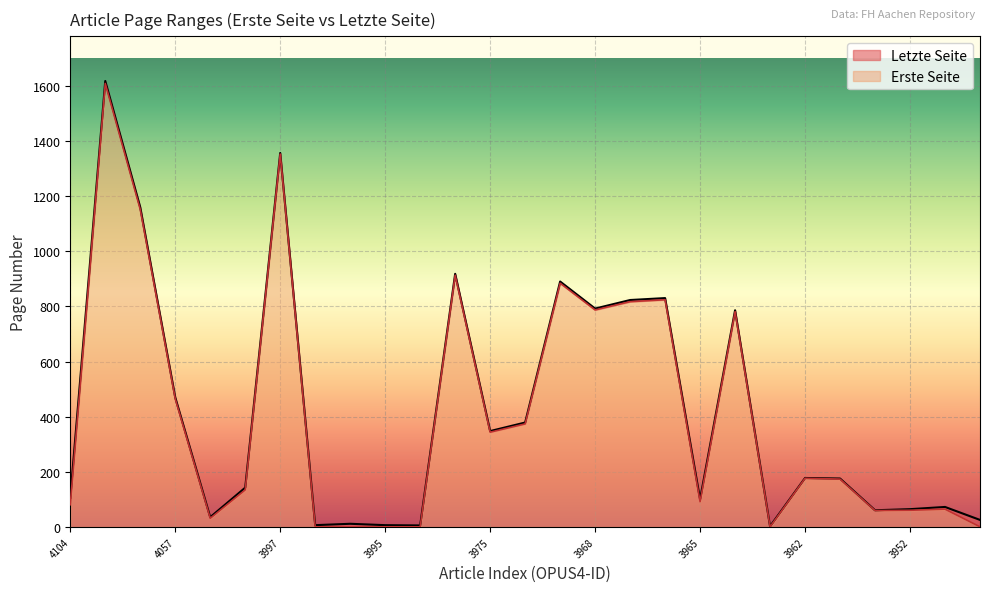

What is the maximum value for Erste Seite?

1608